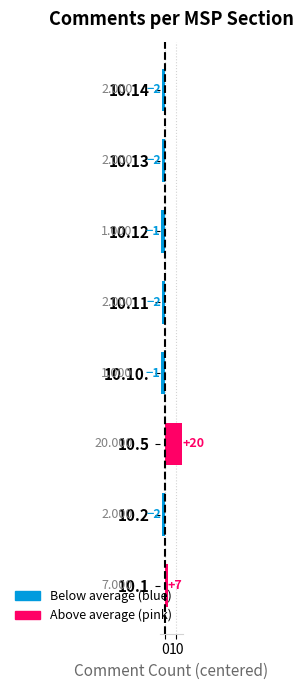

Does the chart contain any negative values?

Yes